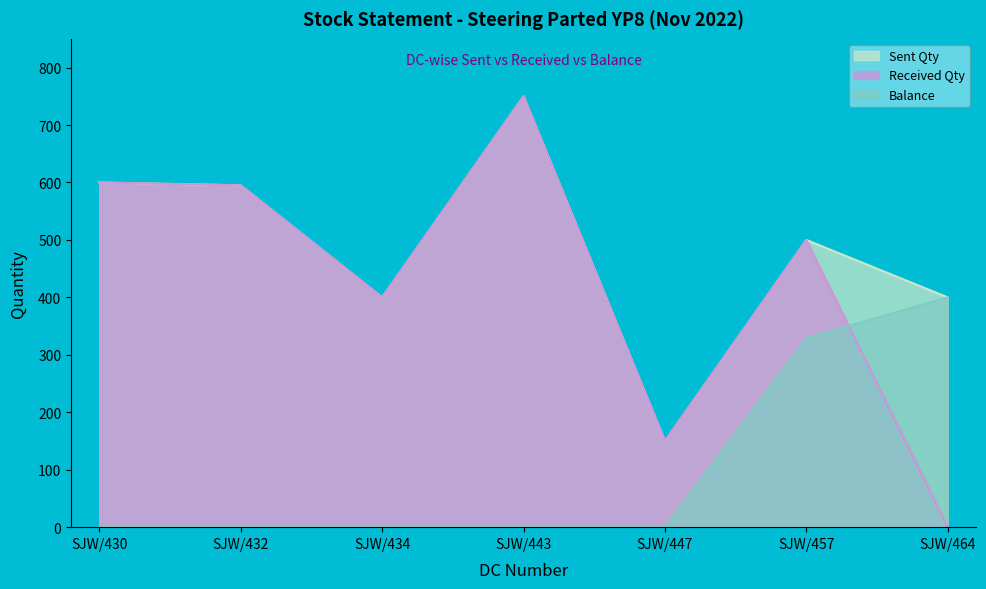

True or false: Received Qty has a value of 70 at SJW/447.

False